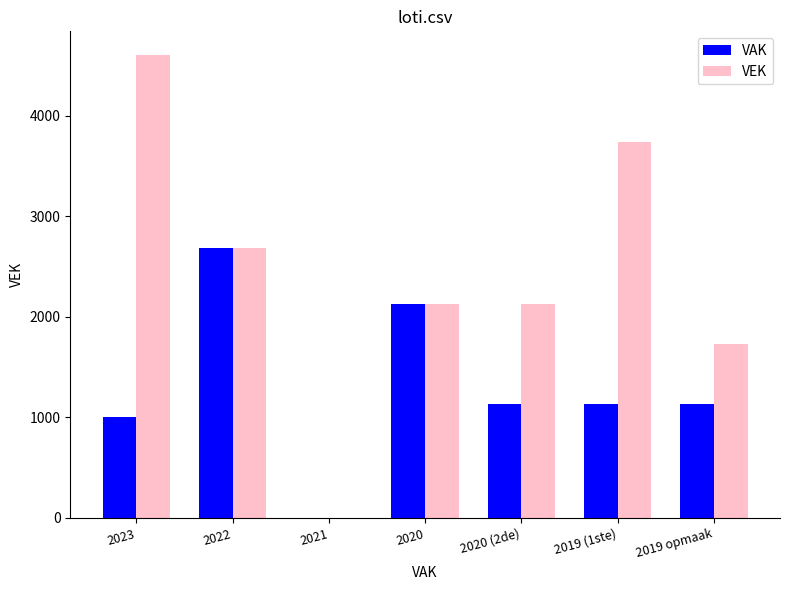

Which label corresponds to the largest value in the chart?

2023